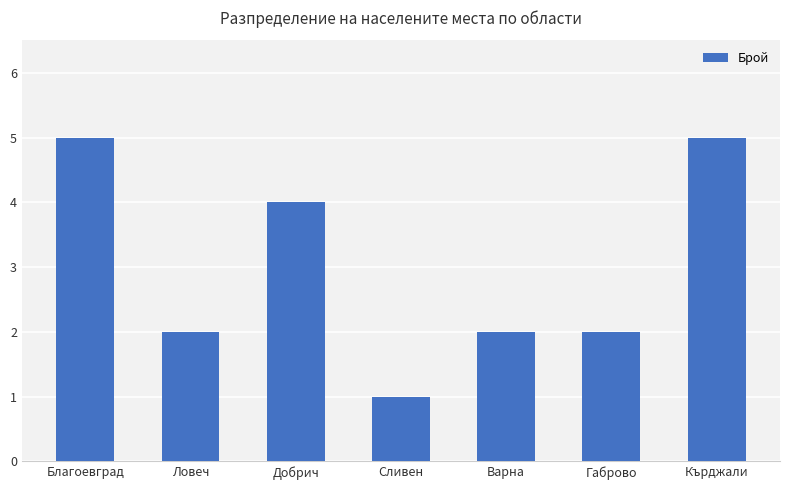

Reading left to right, list all the values displayed in this chart.

5	2	4	1	2	2	5